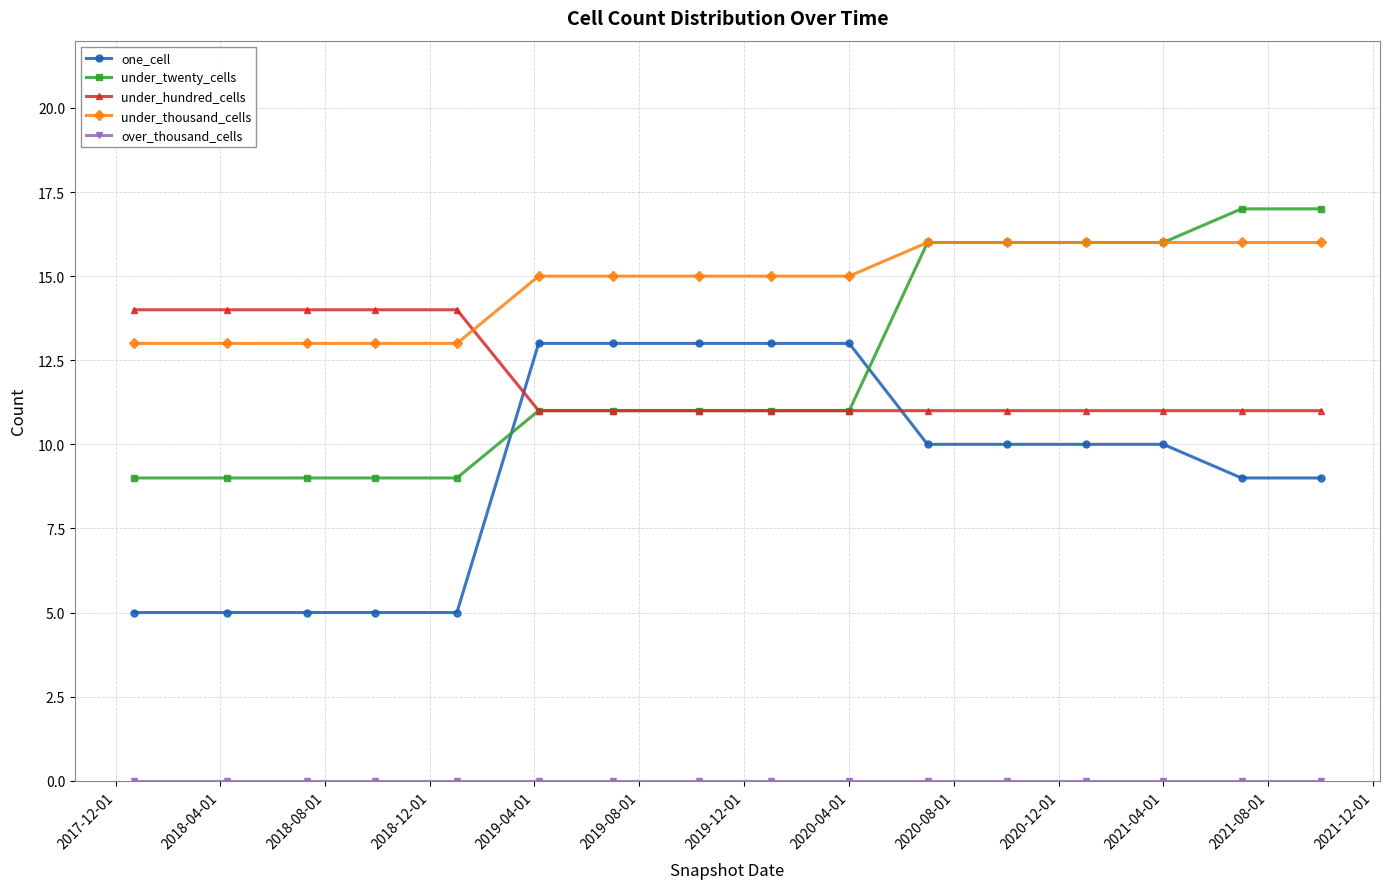

How many categories are shown in the chart?

16